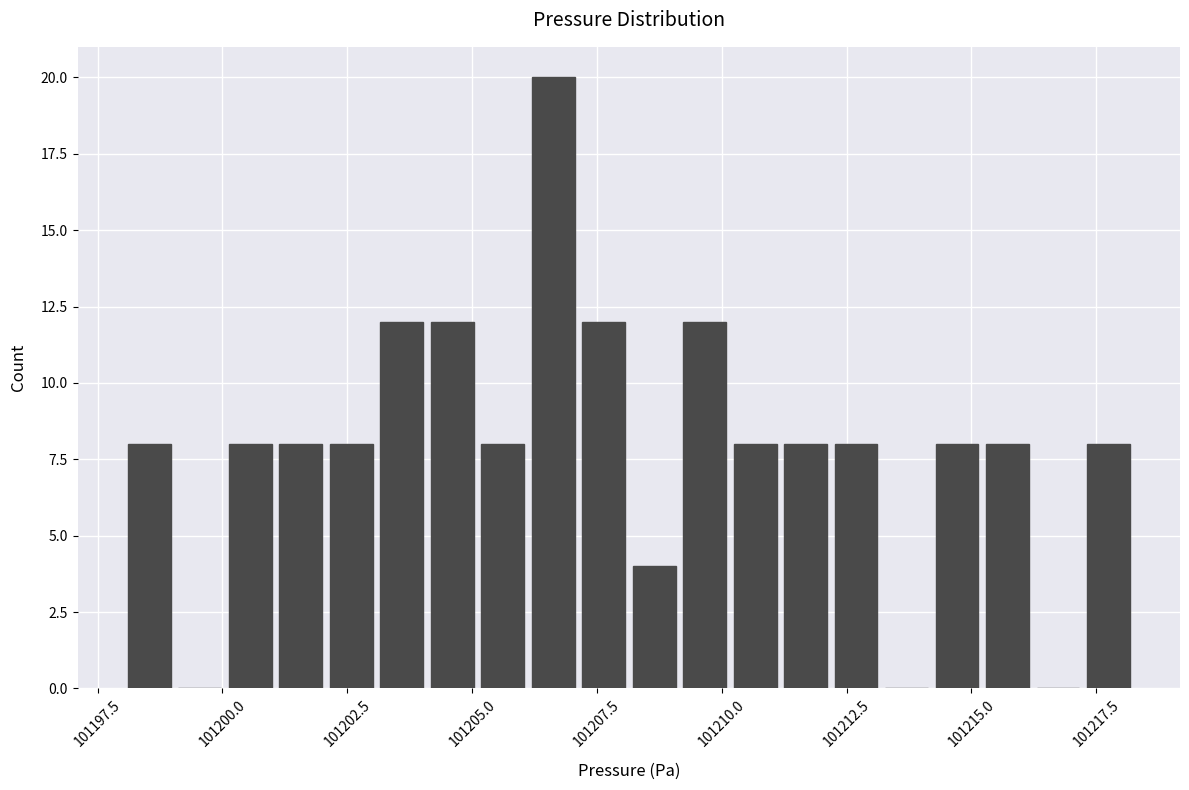

Read against the x-axis, roughly where is the centre of the tallest bar?

101206.5